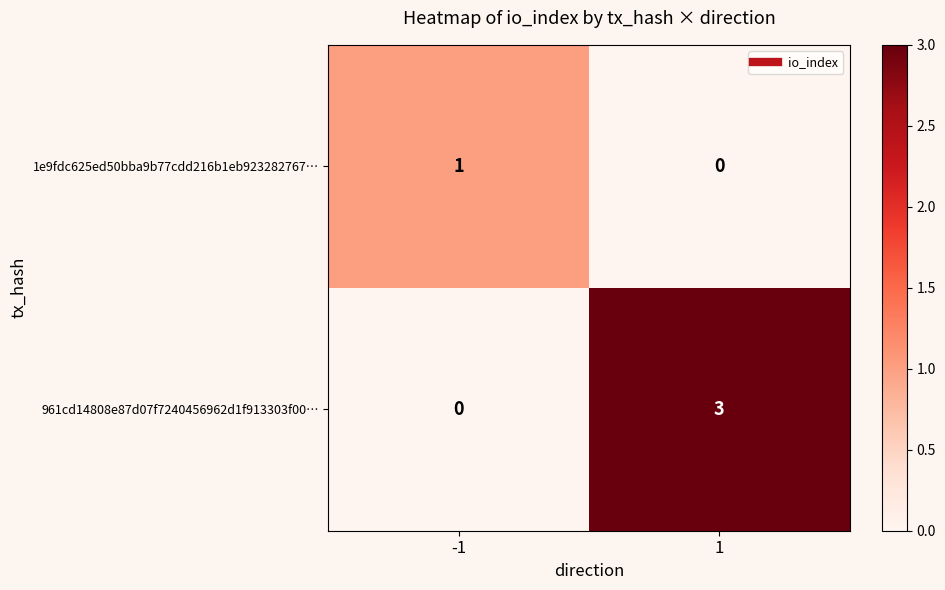

Which series has the widest spread of values?

961cd14808e87d07f7240456962d1f913303f00…